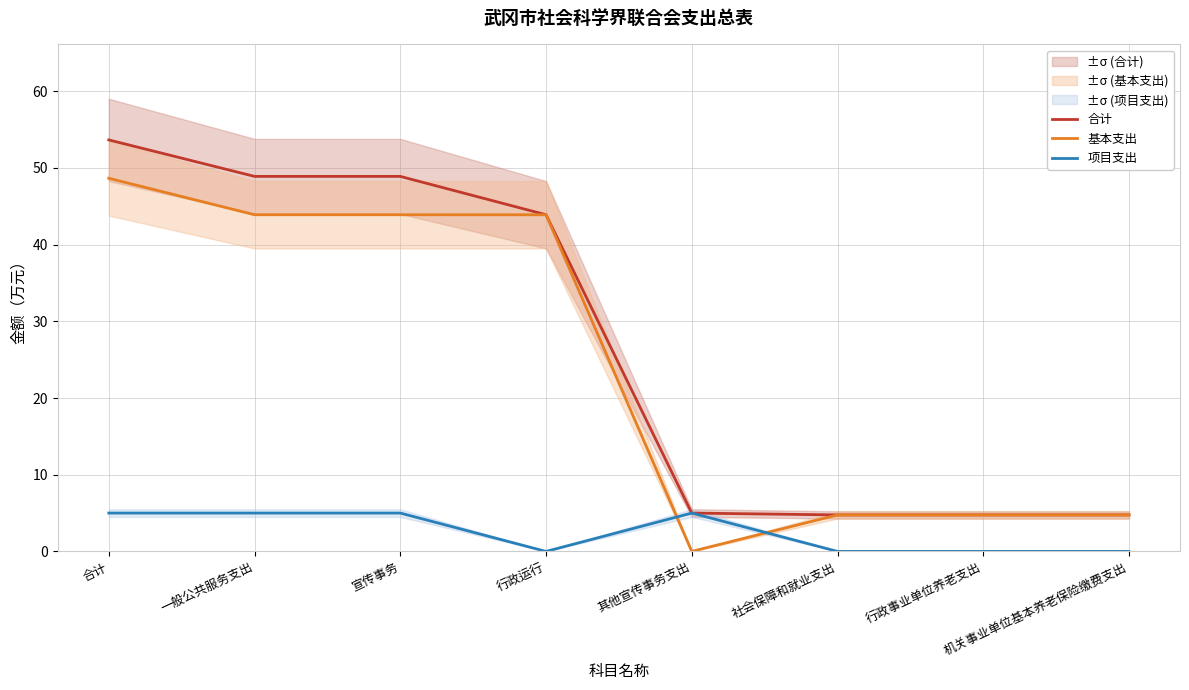

True or false: 基本支出 has more than 2 interior local peaks.

False